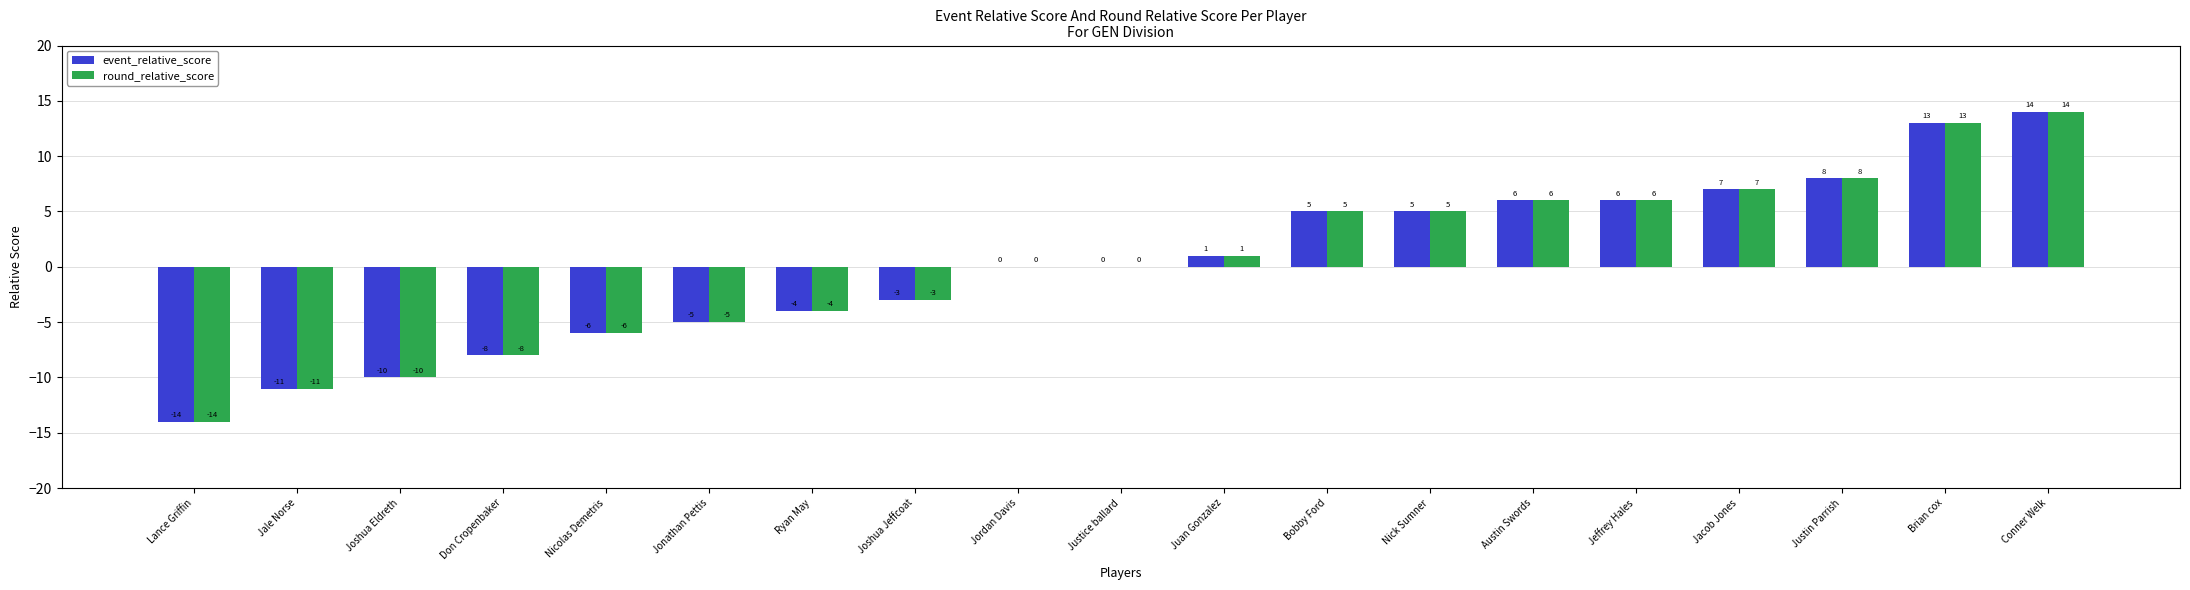

Count the number of data series in this chart.

2